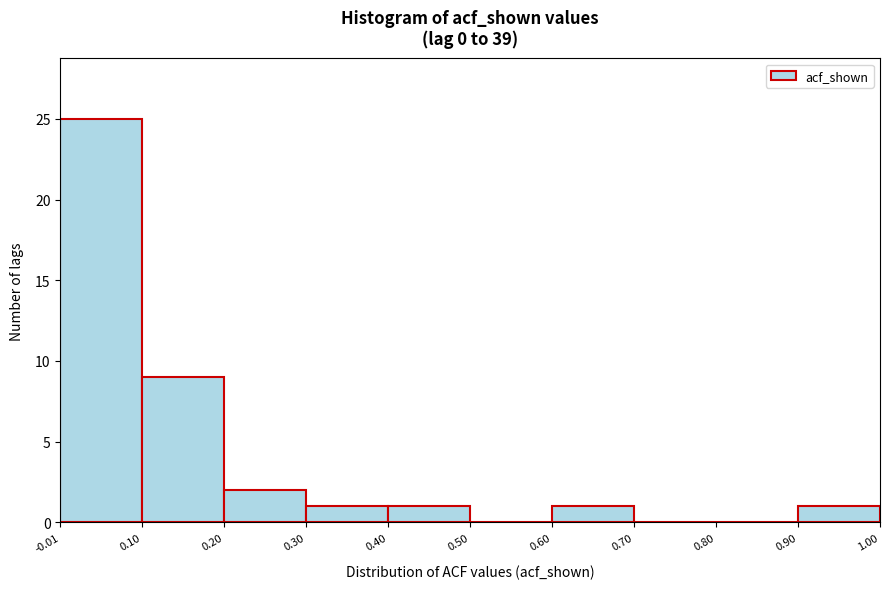

Reading left to right, list every bar in this chart as the range it spans on the x-axis followed by its height. The values are not printed on the chart, so give them approximately, as read against the axis.

-0.01 to 0.10: 25
0.10 to 0.20: 9
0.20 to 0.30: 2
0.30 to 0.40: 1
0.40 to 0.50: 1
0.50 to 0.60: 0
0.60 to 0.70: 1
0.70 to 0.80: 0
0.80 to 0.90: 0
0.90 to 1.00: 1